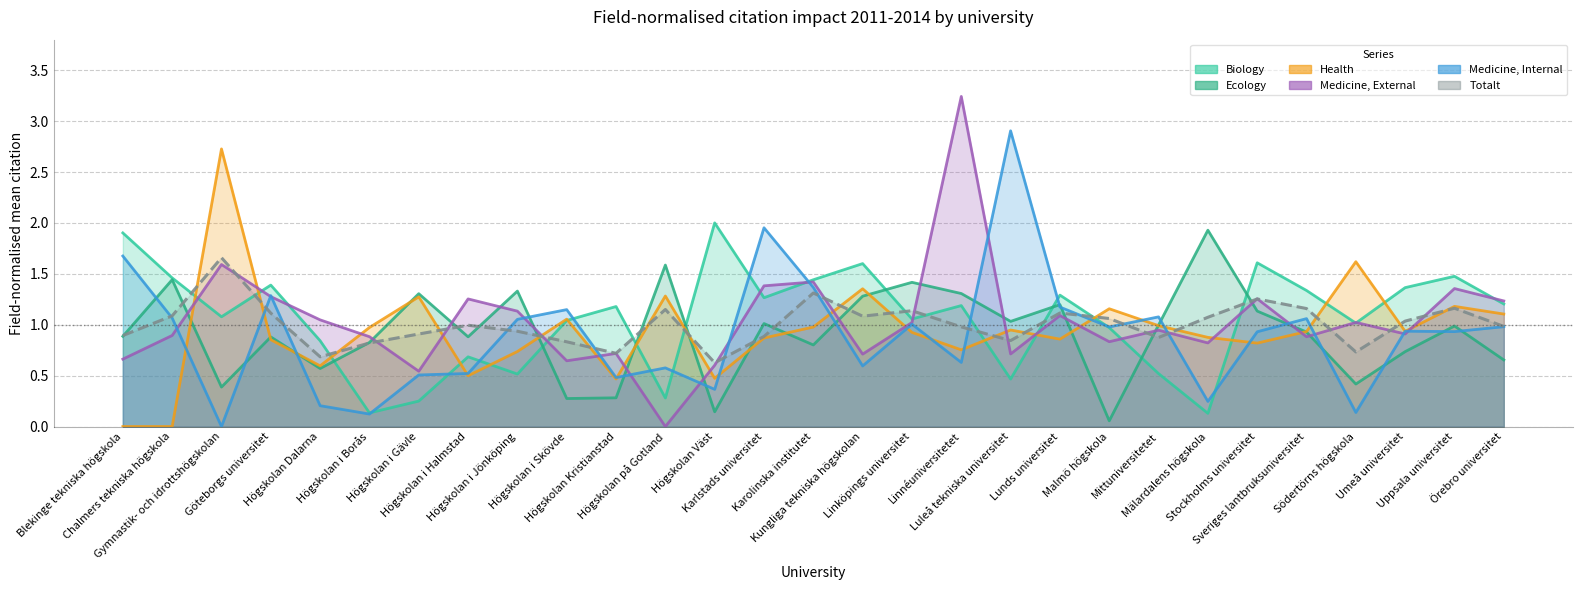

Which series has the largest range (max minus min)?

Medicine External